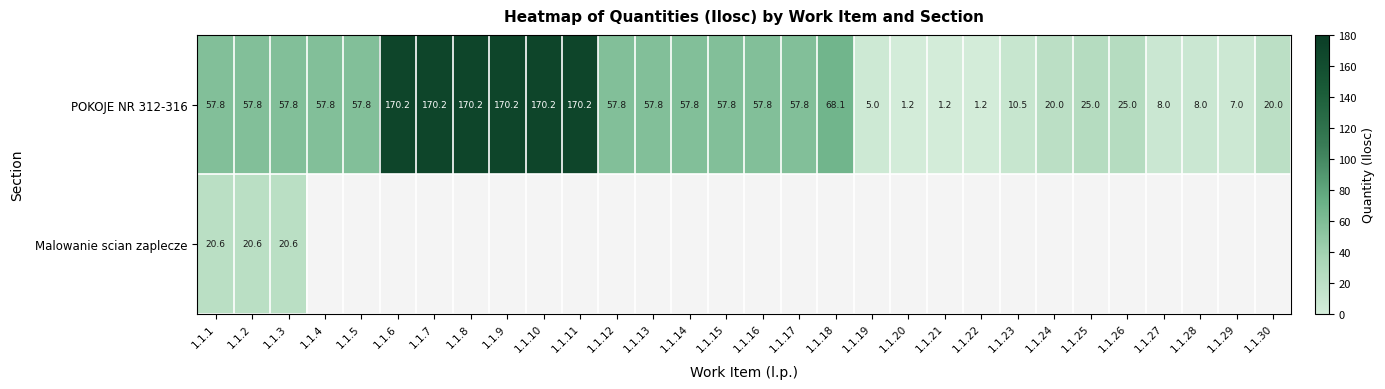

How many data points in POKOJE NR 312-316 are less than 57?

12